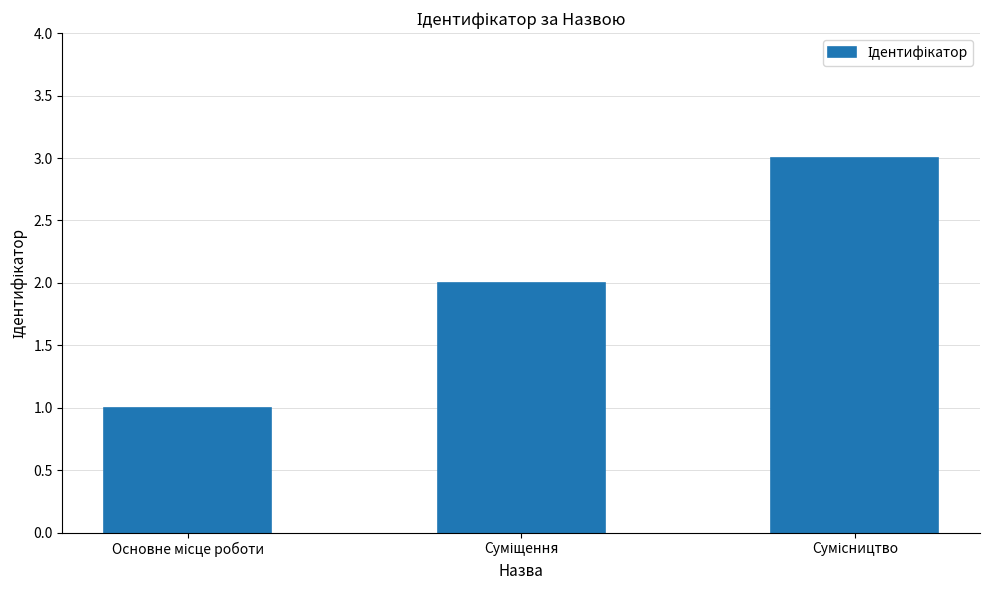

What is the sum of all values?

6